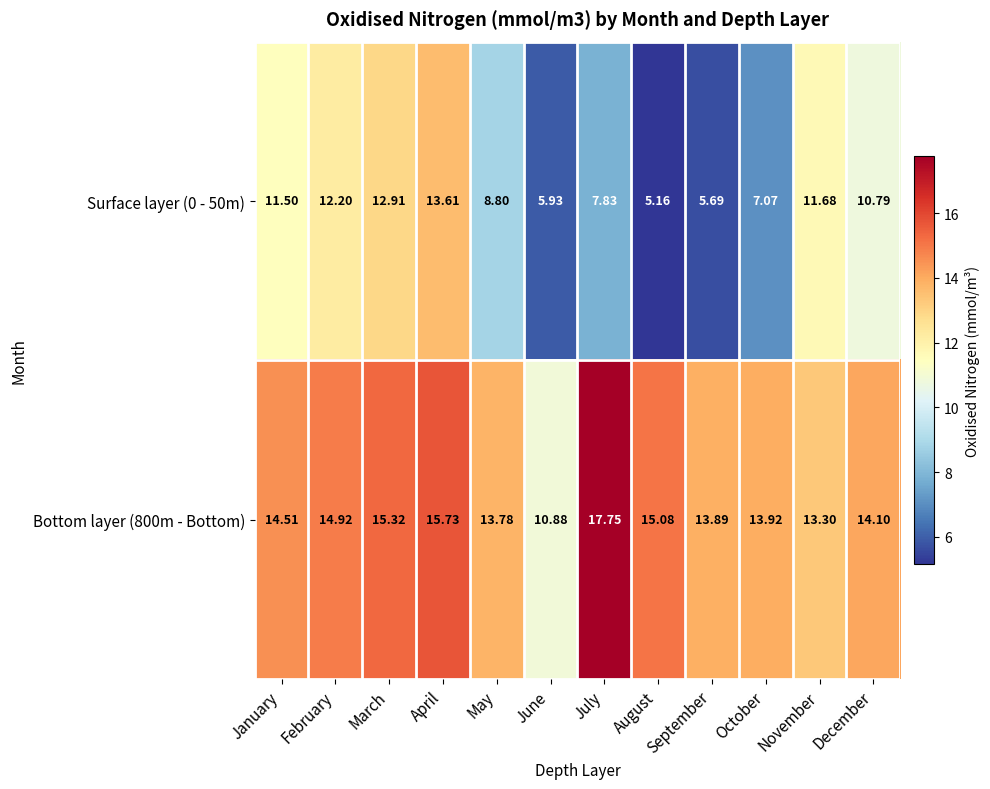

Rank the series by their maximum value, from lowest to highest.

Surface layer (0 - 50m), Bottom layer (800m - Bottom)